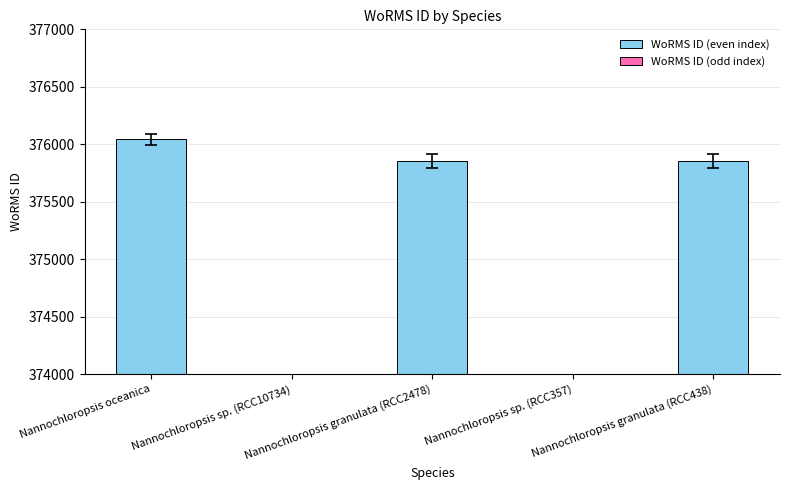

What position from the right is Nannochloropsis granulata (RCC438)?

1